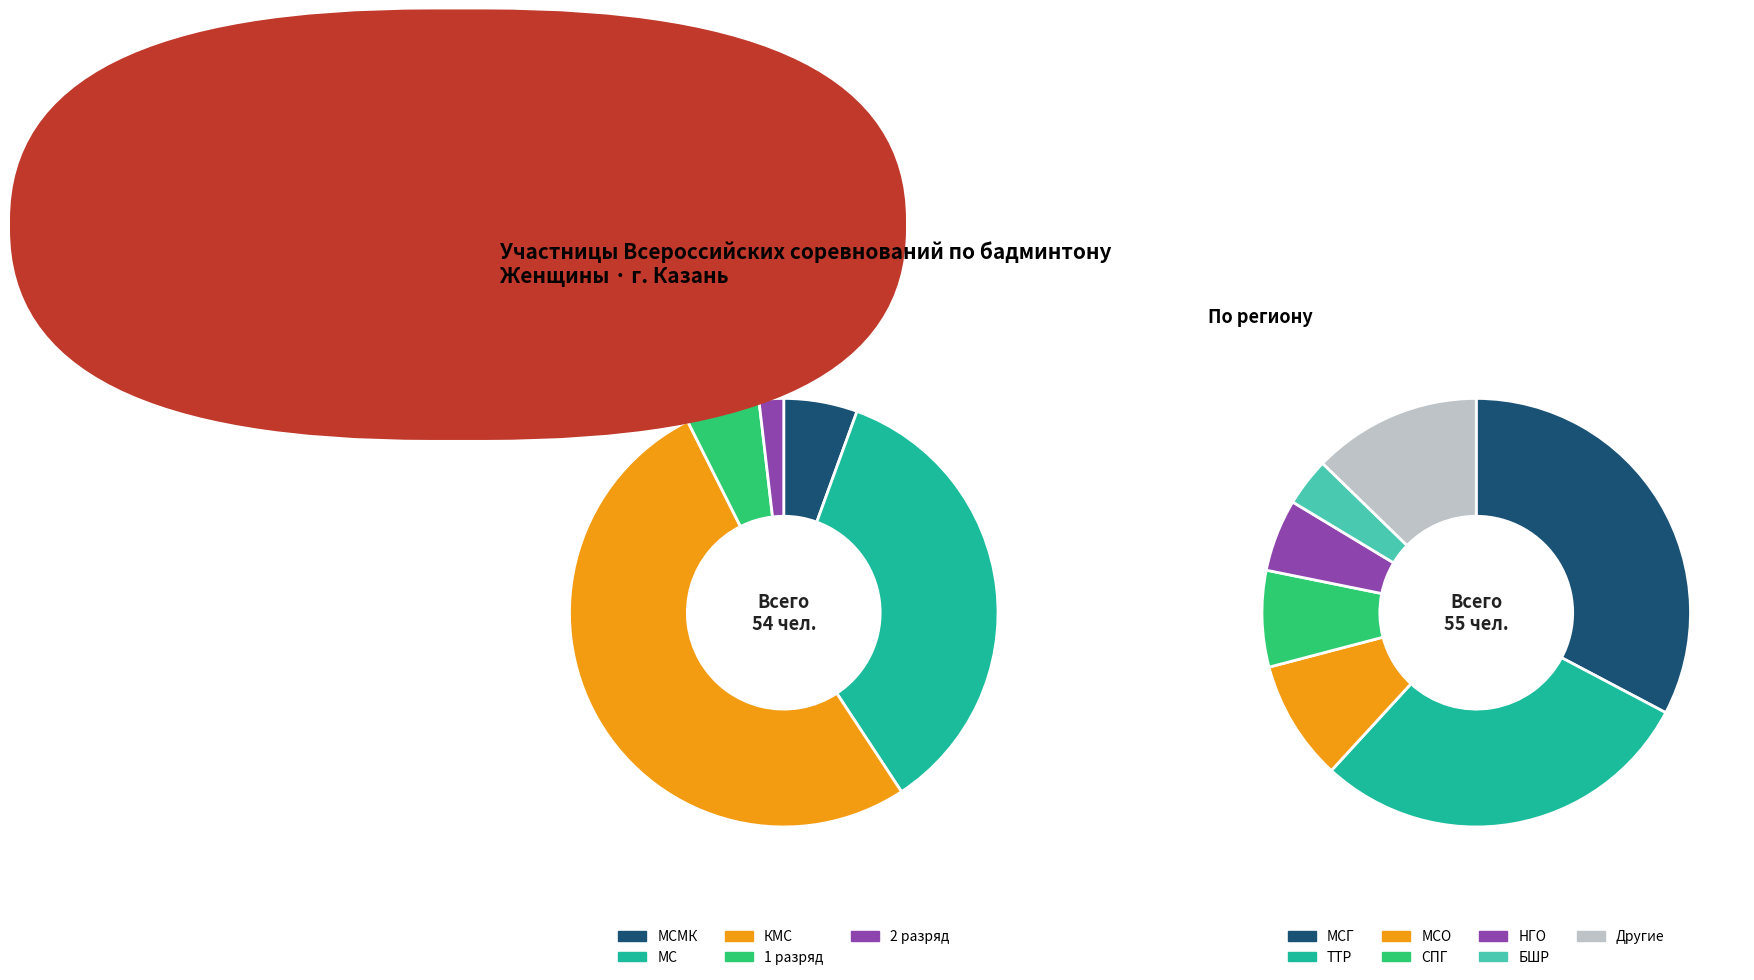

To the nearest percent, what is the combined percentage of МС and МСМК?

41%